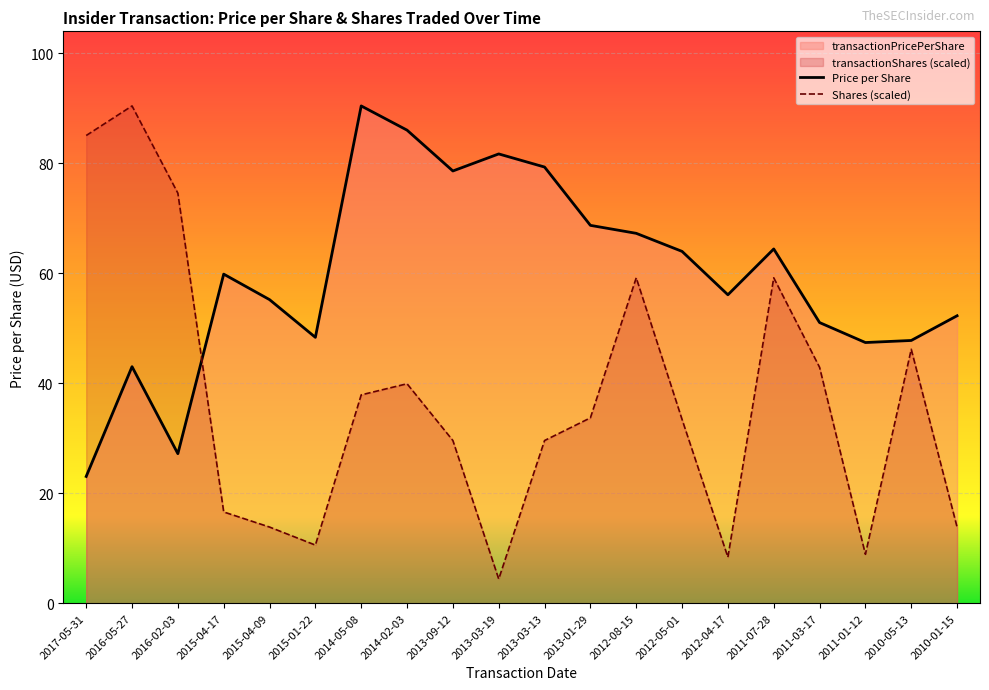

Reading left to right, extract all data points from this chart.

transactionPricePerShare: 23.0	43.0	27.2	59.8	55.2	48.3	90.4	86.0	78.6	81.7	79.3	68.7	67.2	64.0	56.1	64.4	51.0	47.4	47.8	52.3
transactionShares: 85.0	90.4	74.5	16.6	13.9	10.6	37.9	39.9	29.6	4.4	29.6	33.7	59.2	33.4	8.4	59.2	42.9	8.9	46.2	13.8